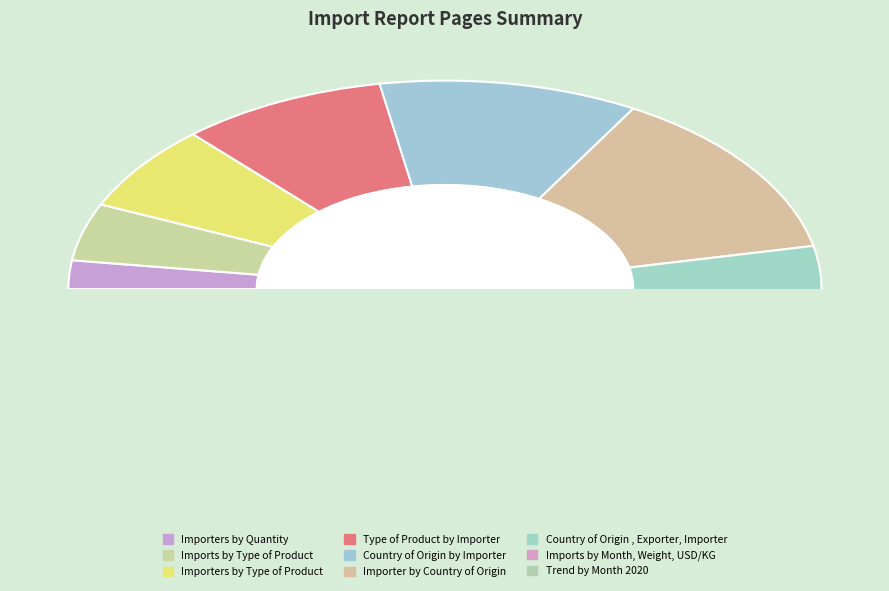

What is the change in value from Imports by Type of Product to Country of Origin , Exporter, Importer?

+5